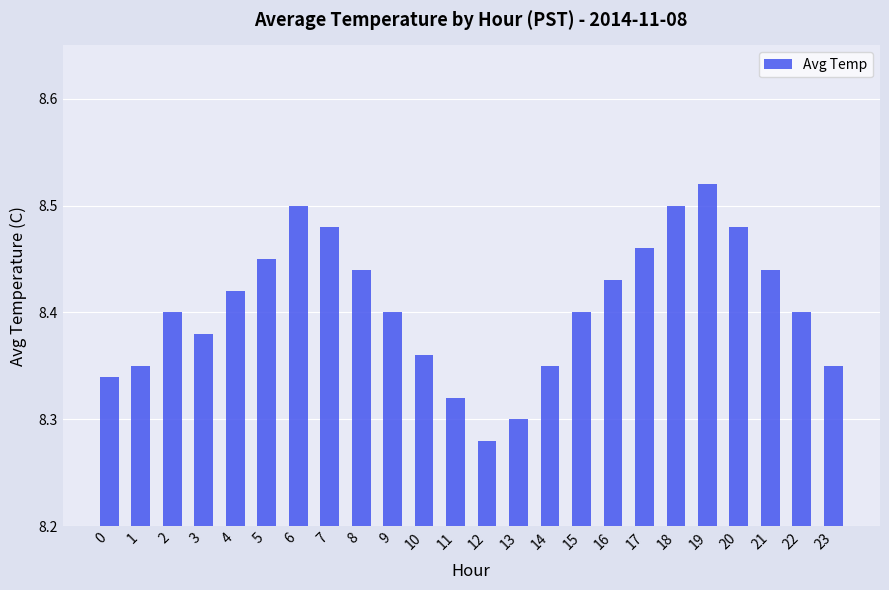

At which label is the value closest to 8?

12